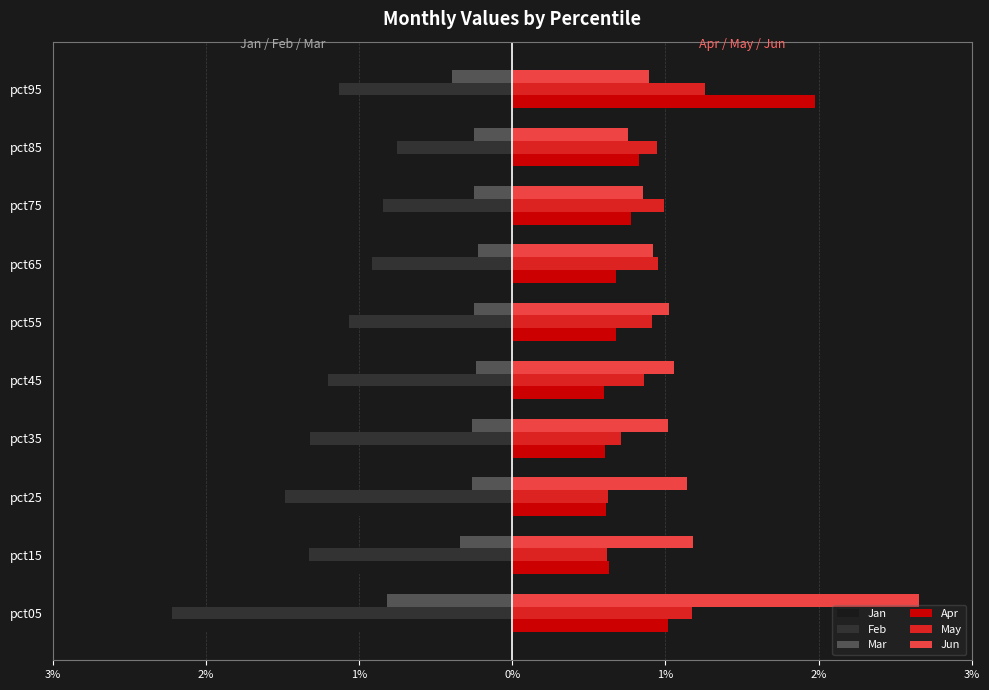

At how many categories does at least one series exceed 1?

7